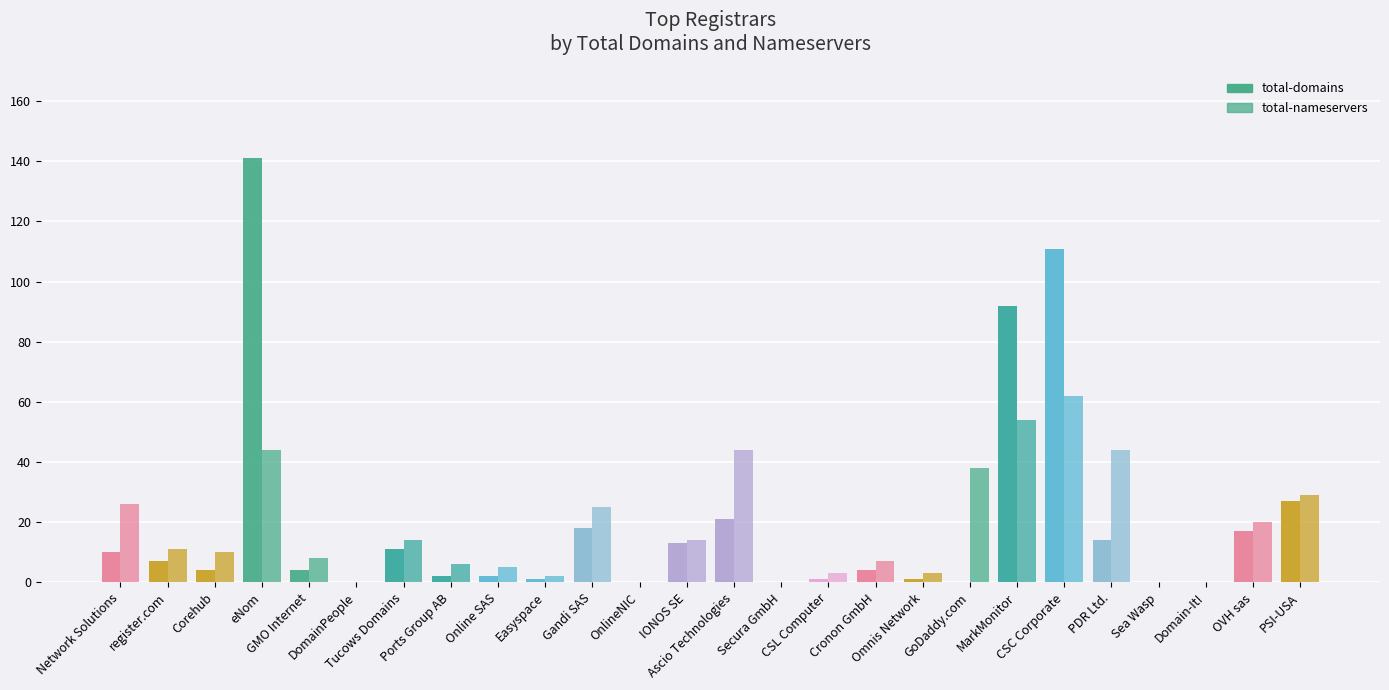

Reading left to right, what are all the values shown in this chart?

total-domains: 10	7	4	141	4	0	11	2	2	1	18	0	13	21	0	1	4	1	0	92	111	14	0	0	17	27
total-nameservers: 26	11	10	44	8	0	14	6	5	2	25	0	14	44	0	3	7	3	38	54	62	44	0	0	20	29